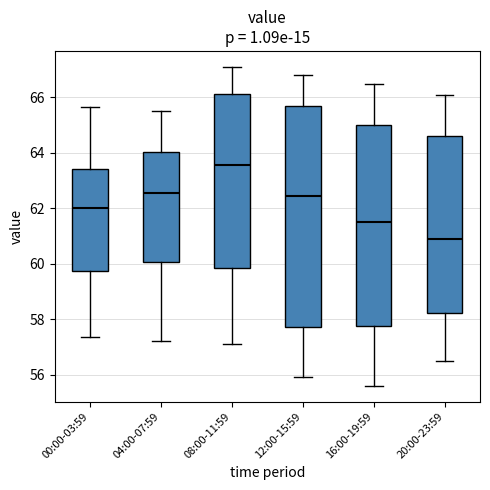

Reading left to right, transcribe this box plot: for each box, give where its median line is, the range the box spans, and where its two whiskers end, as read against the y-axis. The values are not printed on the chart, so give them approximately, as read against the axis.

00:00-03:59: median 62.0, box 59.8 to 63.4, whiskers 57.4 to 65.6
04:00-07:59: median 62.6, box 60.0 to 64.0, whiskers 57.2 to 65.6
08:00-11:59: median 63.6, box 59.8 to 66.2, whiskers 57.2 to 67.2
12:00-15:59: median 62.4, box 57.8 to 65.8, whiskers 56.0 to 66.8
16:00-19:59: median 61.6, box 57.8 to 65.0, whiskers 55.6 to 66.6
20:00-23:59: median 61.0, box 58.2 to 64.6, whiskers 56.6 to 66.2